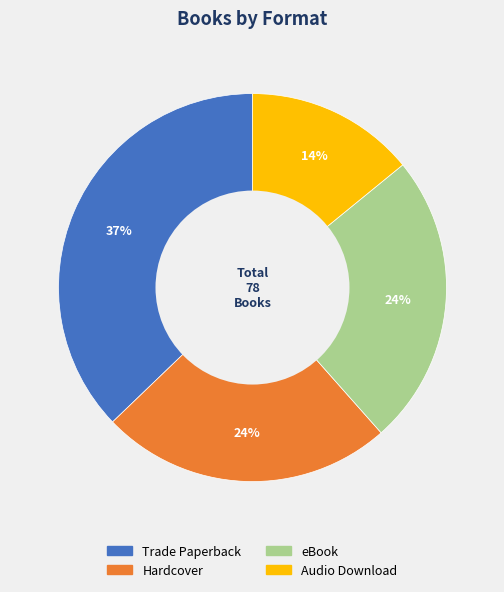

How many slices are in this pie chart?

4